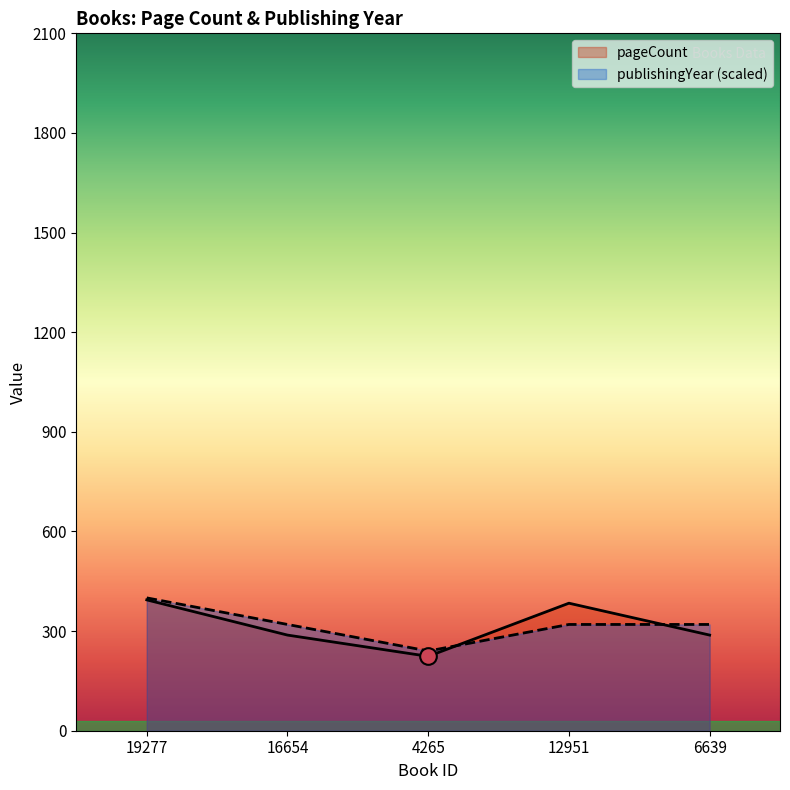

What is the smallest value displayed?

224